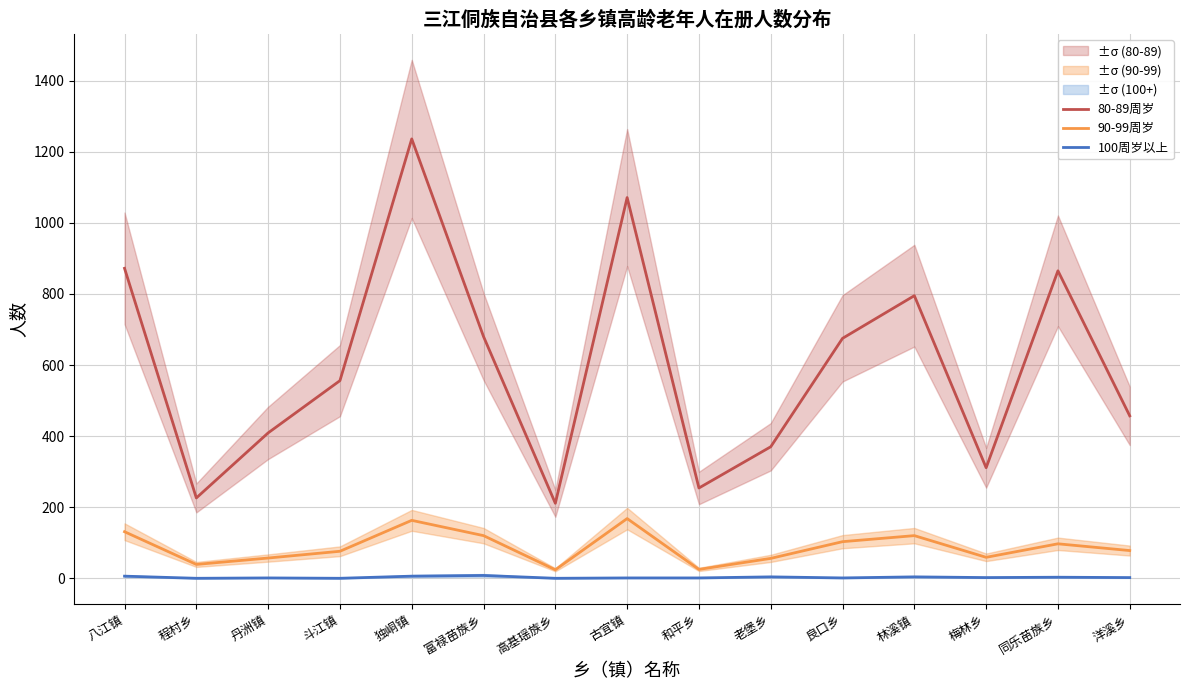

What is the difference between the maximum and second lowest values in the 80-89周岁 series?

1010